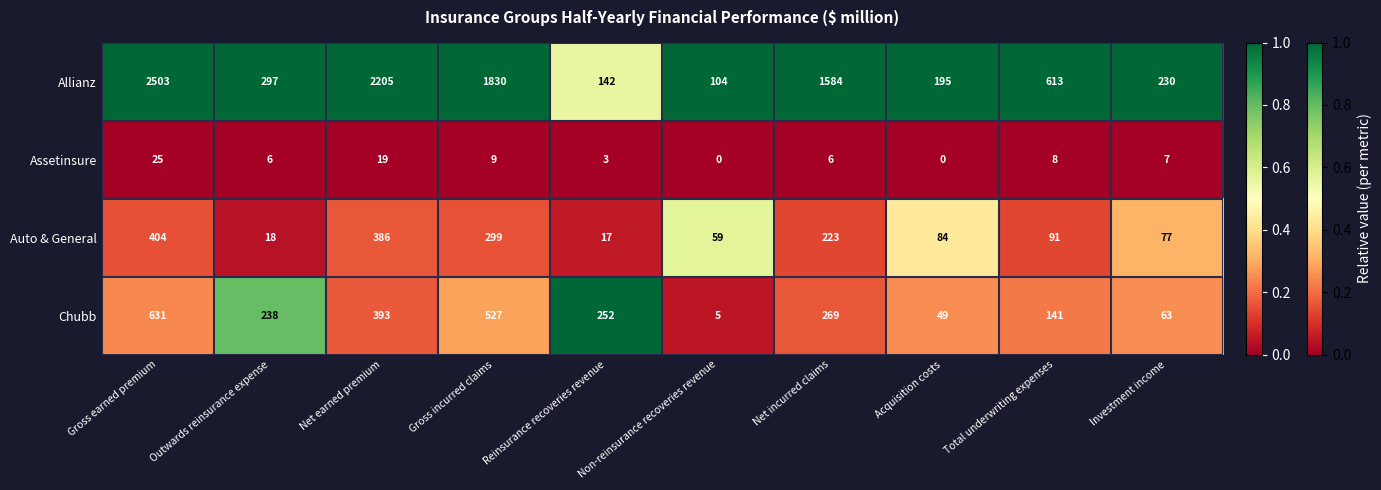

Rank the series by their maximum value, from highest to lowest.

Allianz, Chubb, Auto & General, Assetinsure